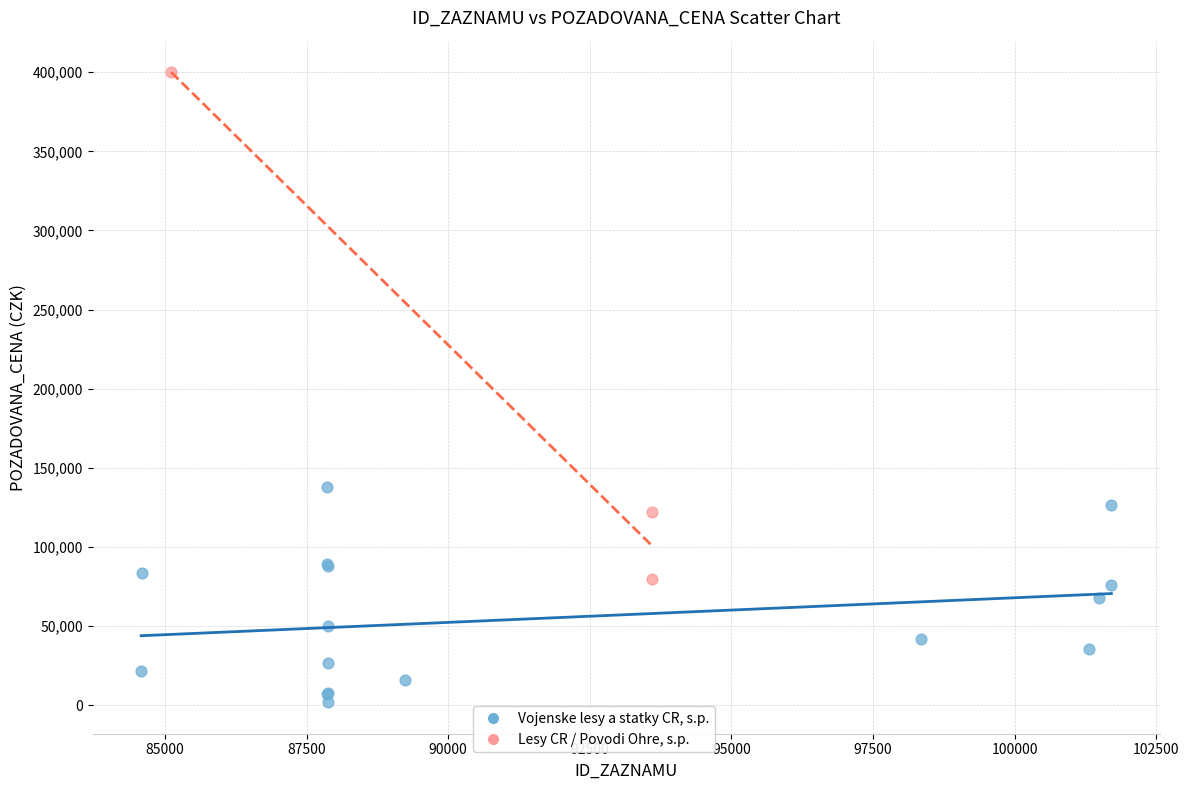

Which series contains the lowest Y value?

Vojenske lesy a statky CR, s.p.